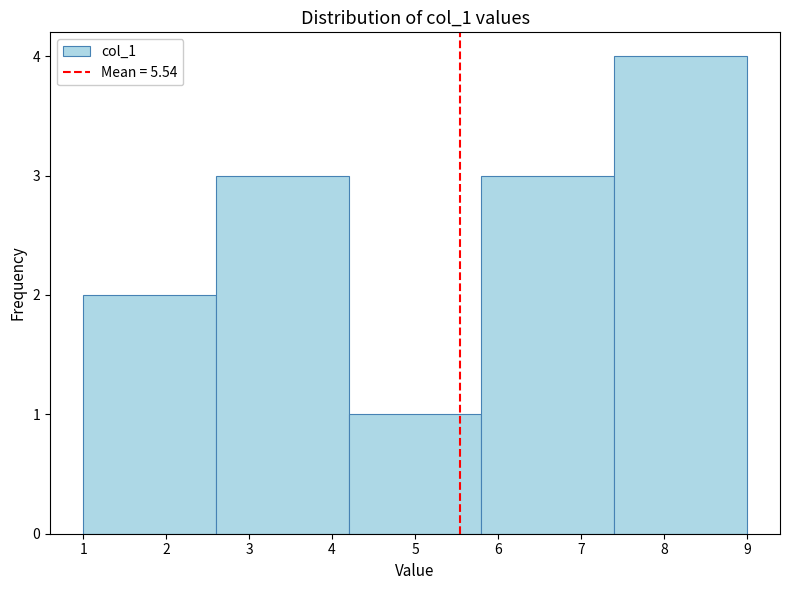

Reading left to right, transcribe this chart: for each bar, give the range it covers on the x-axis and its height. The values are not printed on the chart, so give them approximately, as read against the axis.

1.0 to 2.6: 2
2.6 to 4.2: 3
4.2 to 5.8: 1
5.8 to 7.4: 3
7.4 to 9.0: 4